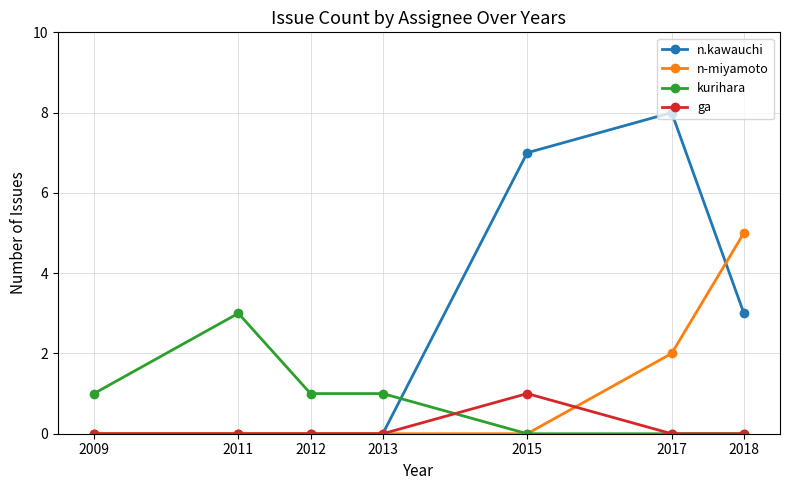

Between which two adjacent categories do kurihara and n.kawauchi first intersect?

2013 and 2015